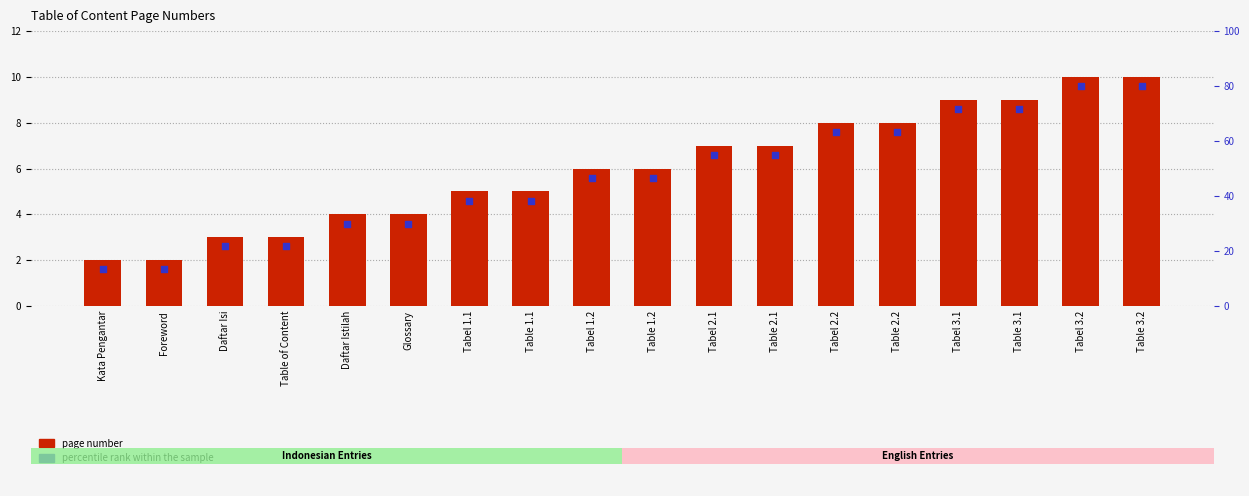

Is the value of percentile rank within the sample at Table 2.2 greater than the value of page number at Table of Content?

Yes